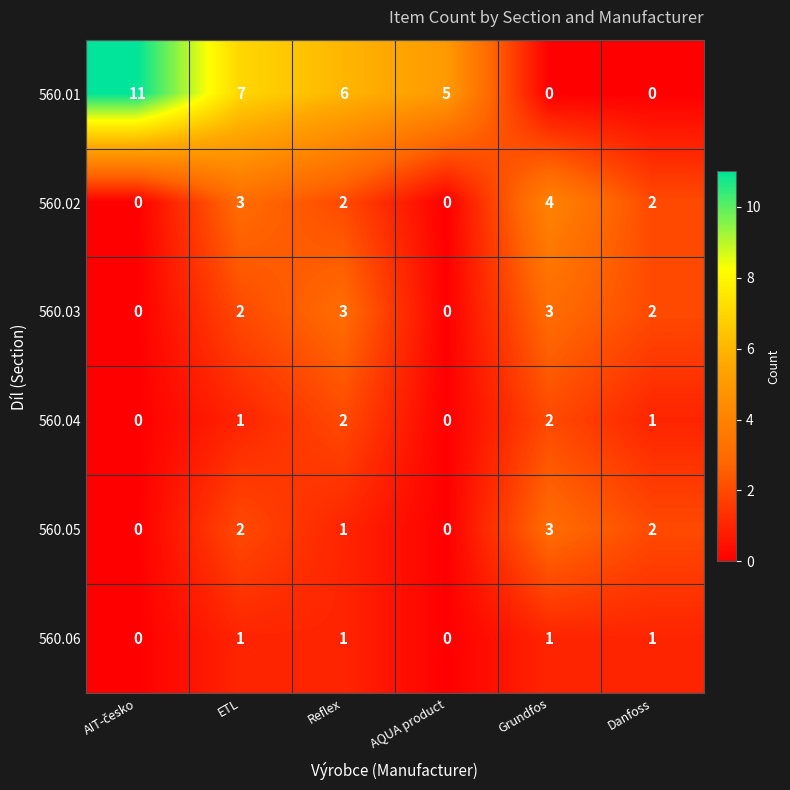

Is the value of 560.03 at Reflex greater than the value of 560.06 at Reflex?

Yes